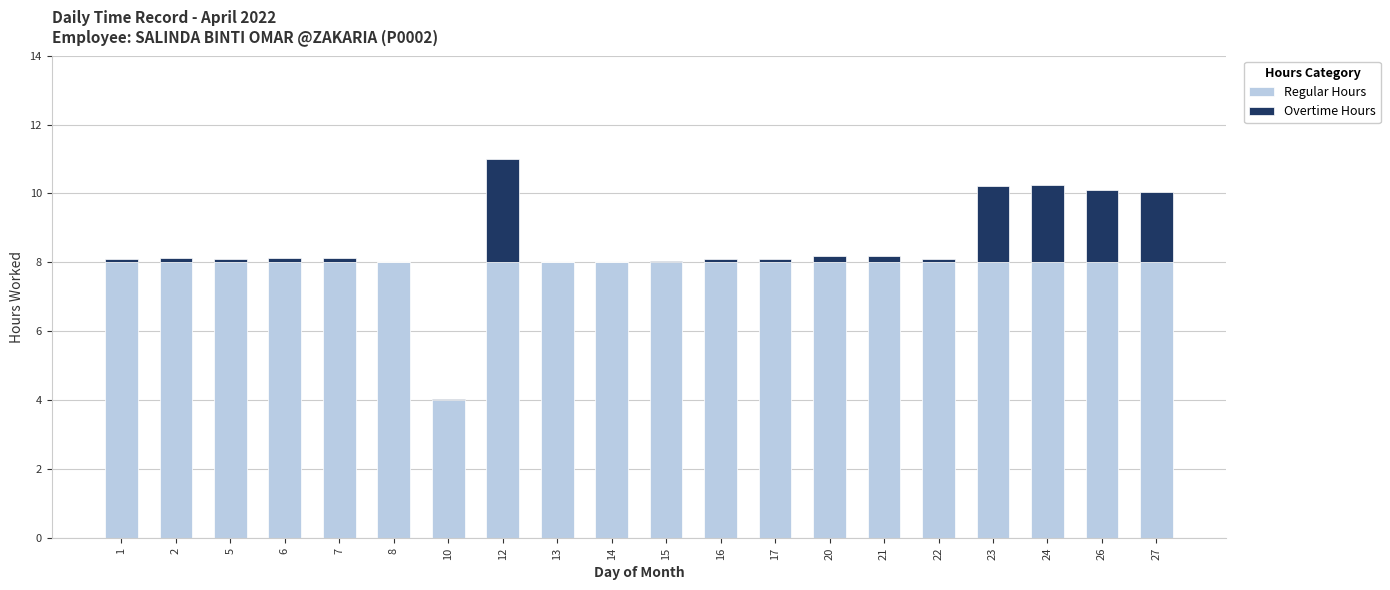

The Regular Hours series shows 8.0 at 14. True or false?

True